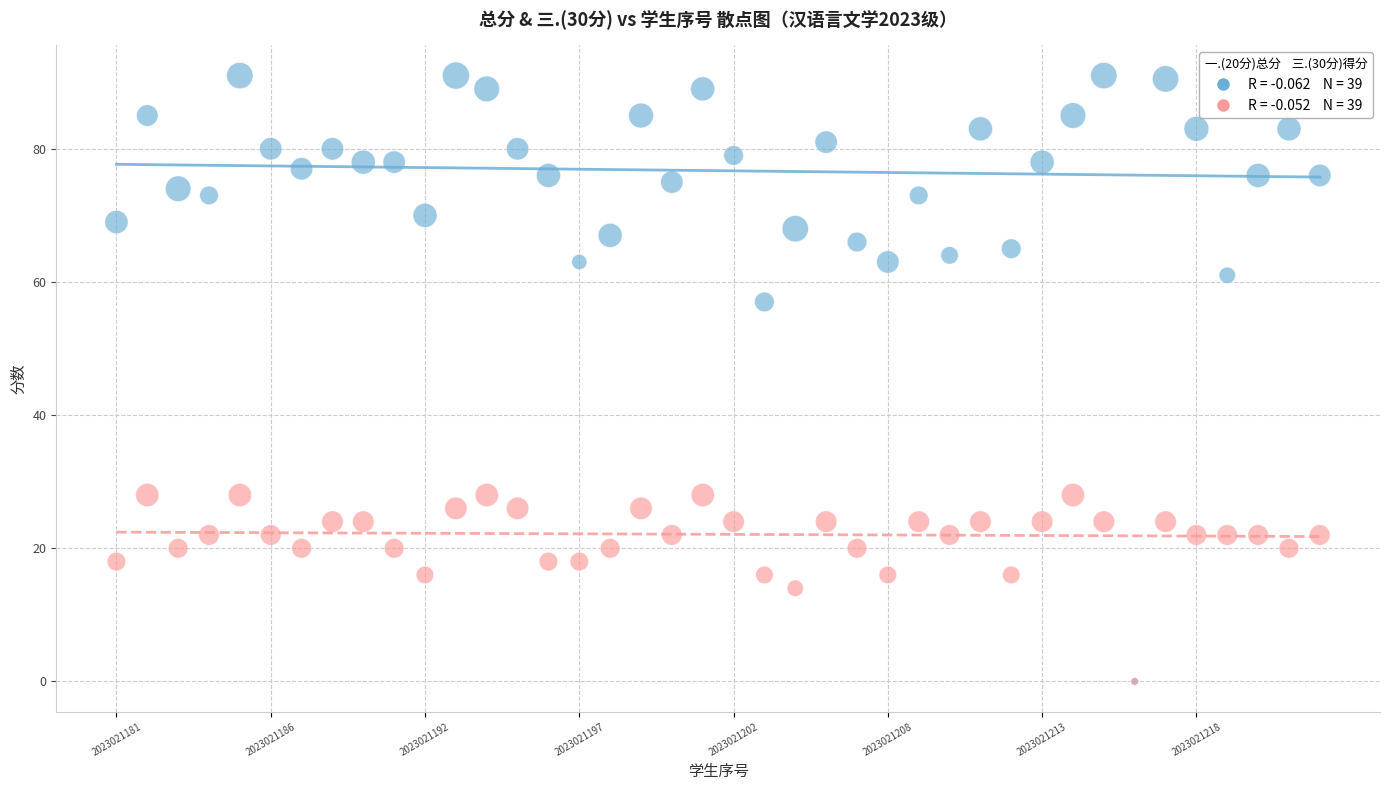

Across all series, what Y value is closest to 45?

57.0